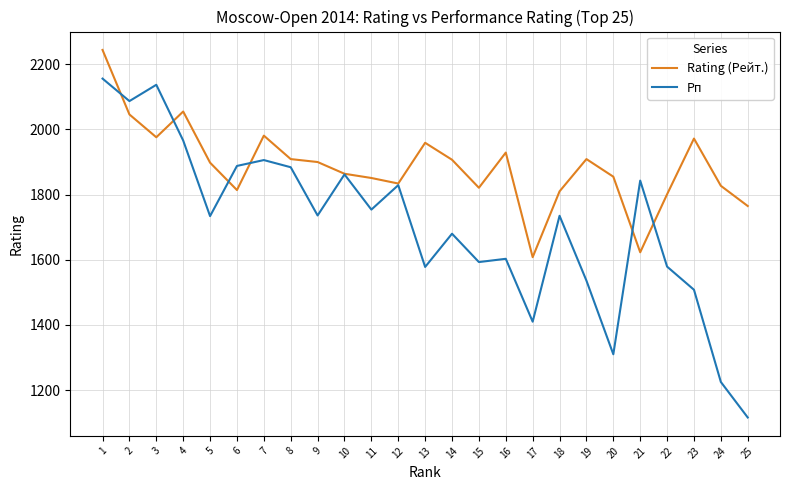

In Рп, how many points are lower than both neighbors (excluding endpoints)?

8